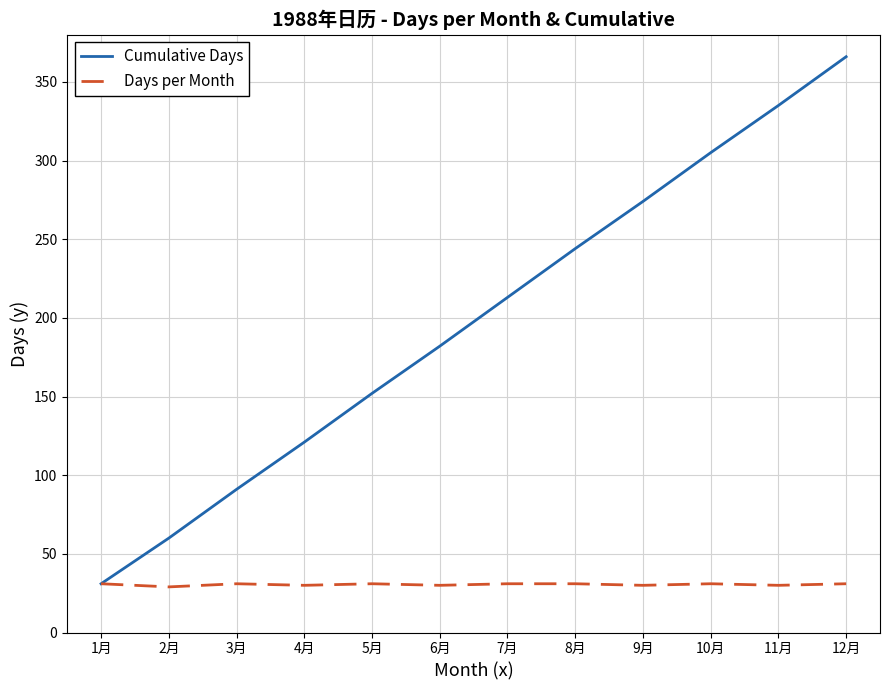

Is it true that Cumulative Days equals 366 at 12月?

True